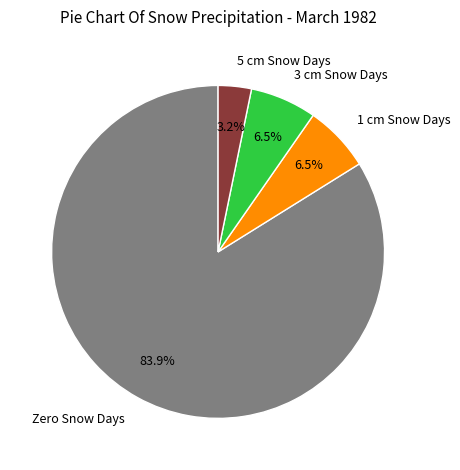

Is there a majority slice in this chart?

Yes